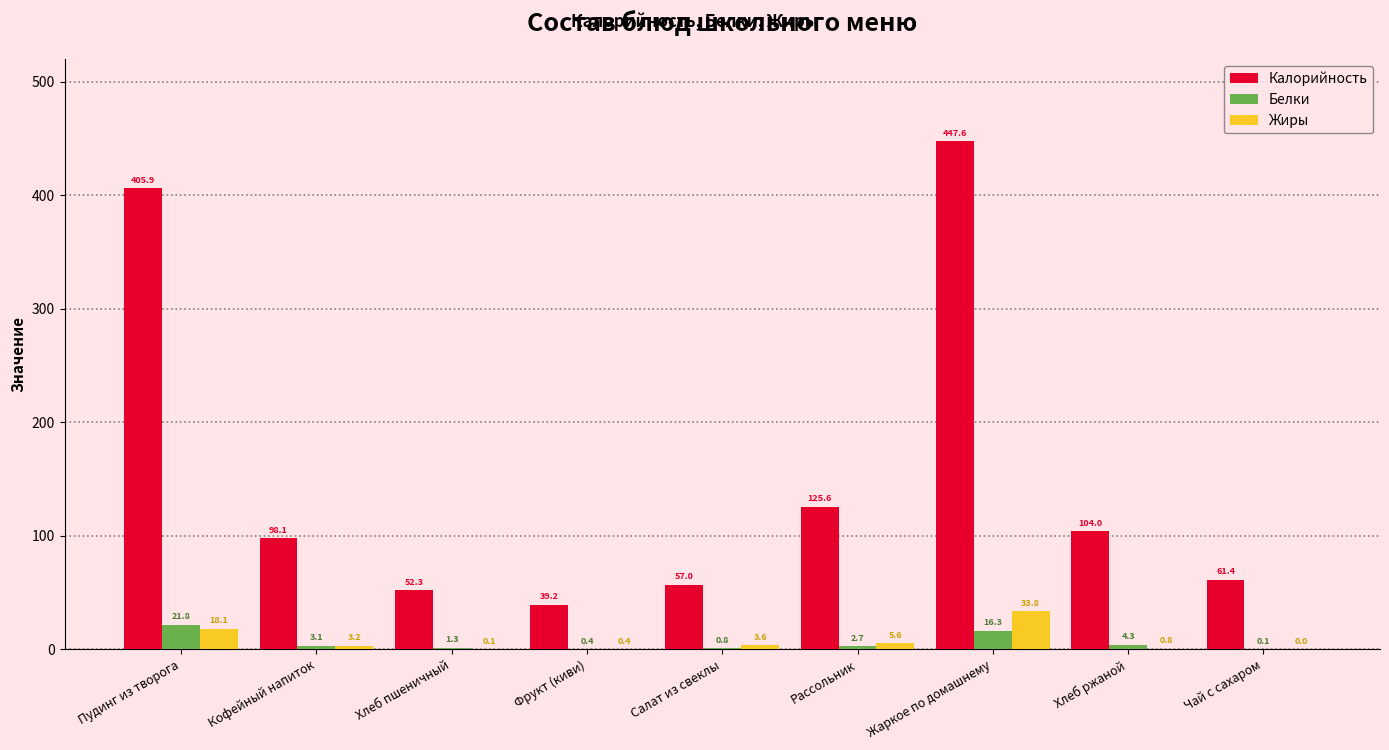

At which category is the sum across all series the highest?

Жаркое по домашнему